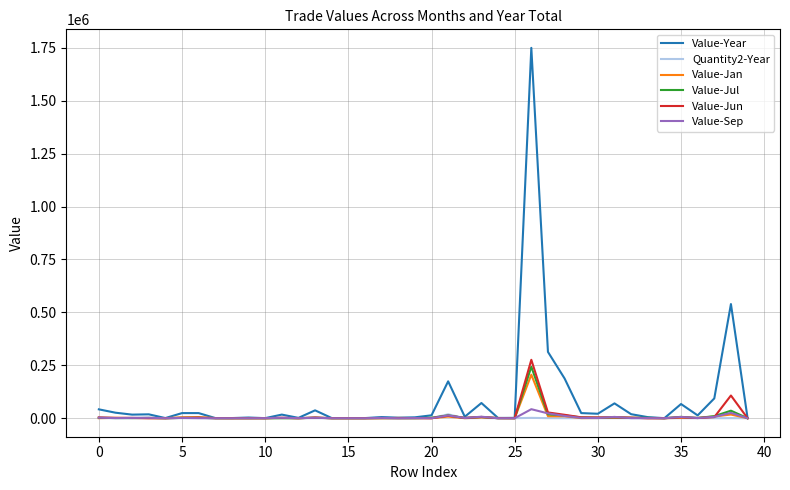

What is the maximum value for Value-Jun?

275900